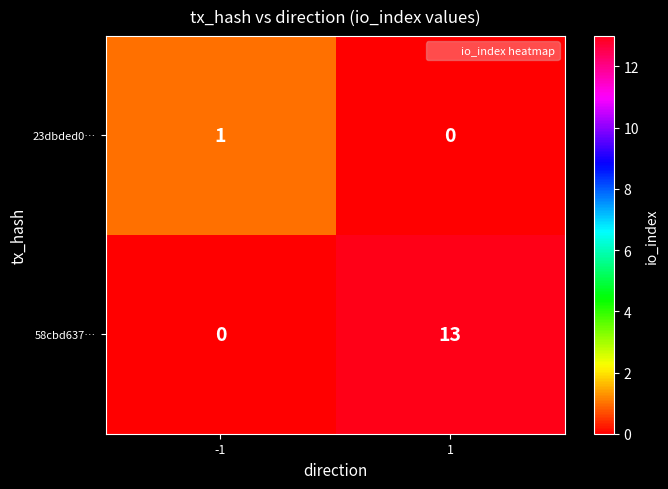

Reading left to right, transcribe all the data shown in this chart.

23dbded0…: 1	0
58cbd637…: 0	13